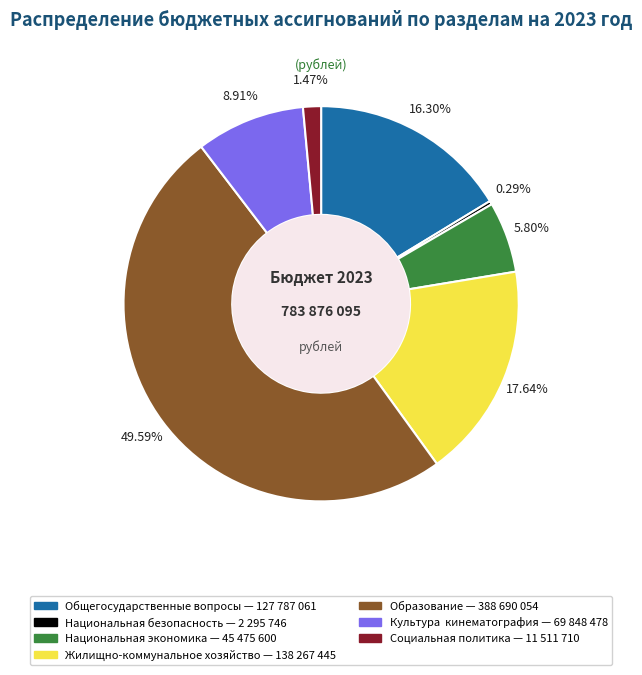

How many slices are in this pie chart?

7